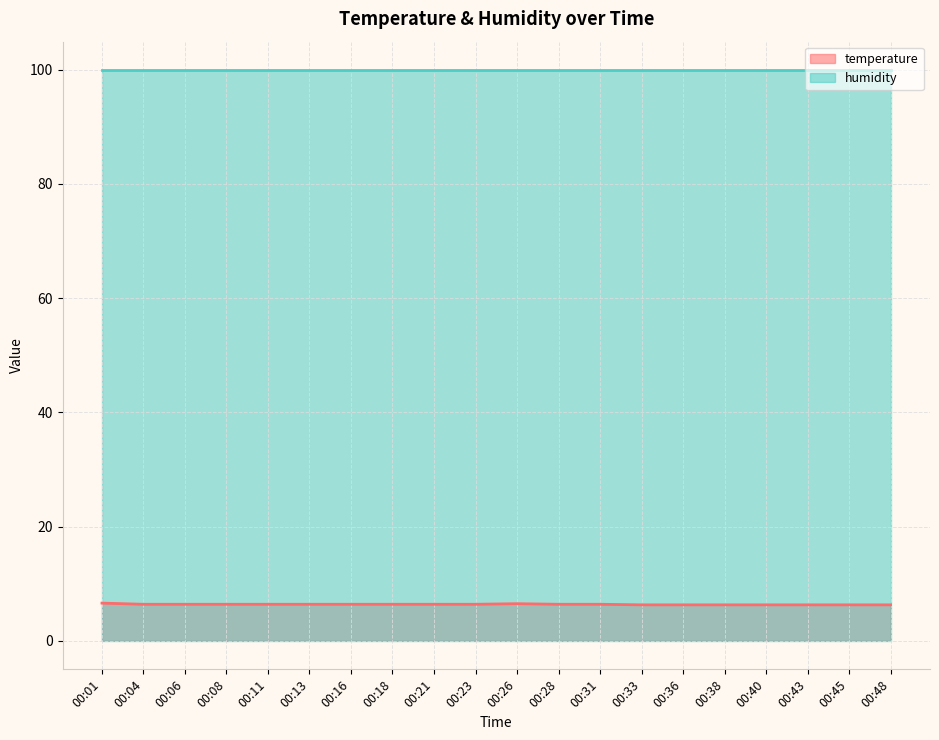

Read the value at 00:04.

6.4